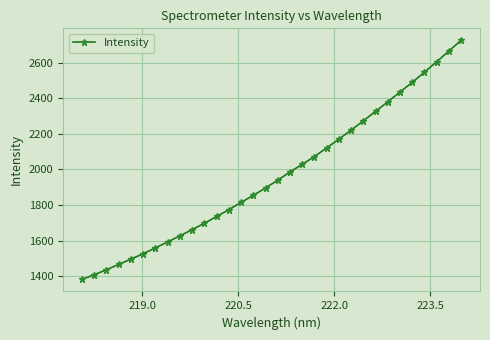

What is the value of the 28th point from the left?

2489.0